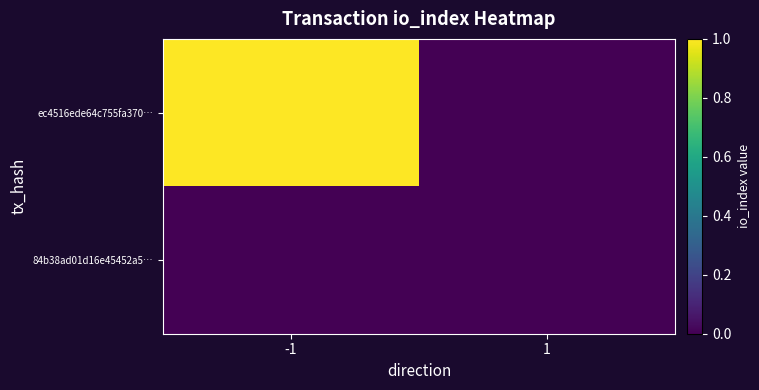

Rank the series by their average value, from lowest to highest.

84b38ad01d16e45452a5…, ec4516ede64c755fa370…